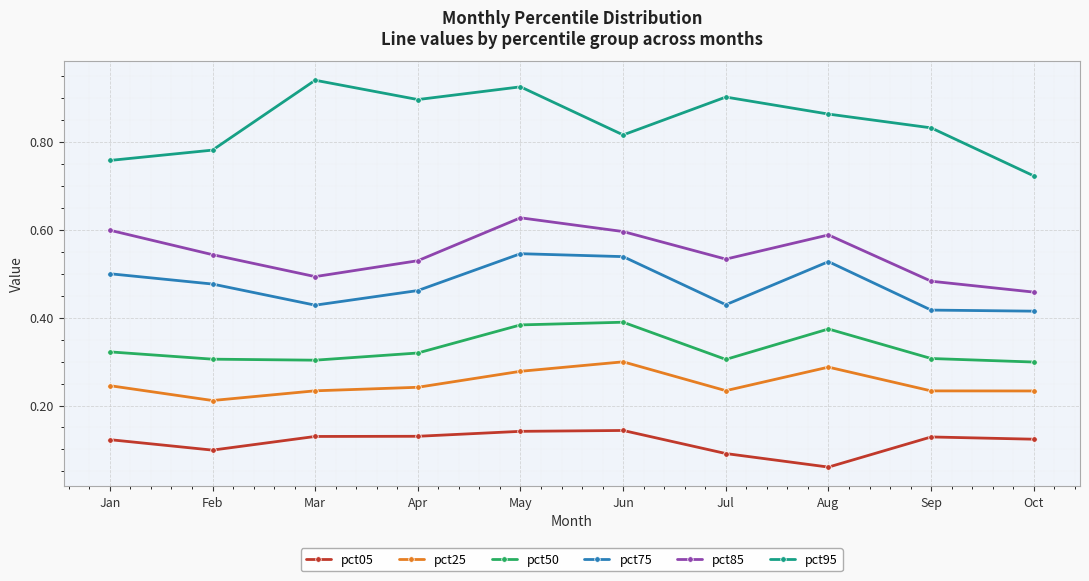

What are all the series names shown in the legend?

pct05, pct25, pct50, pct75, pct85, pct95